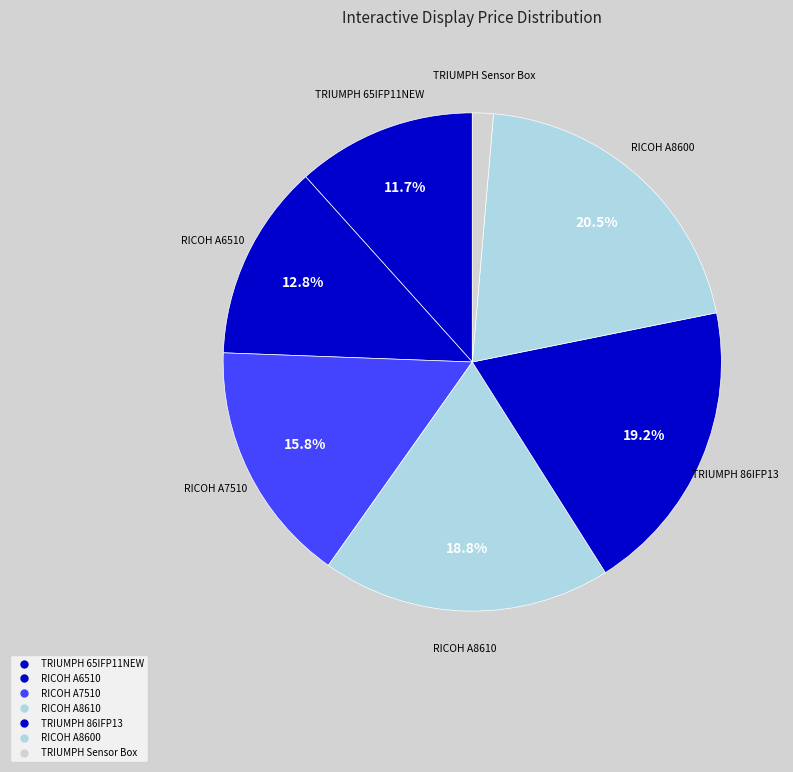

Does RICOH A8600 account for over 50% of the chart?

No